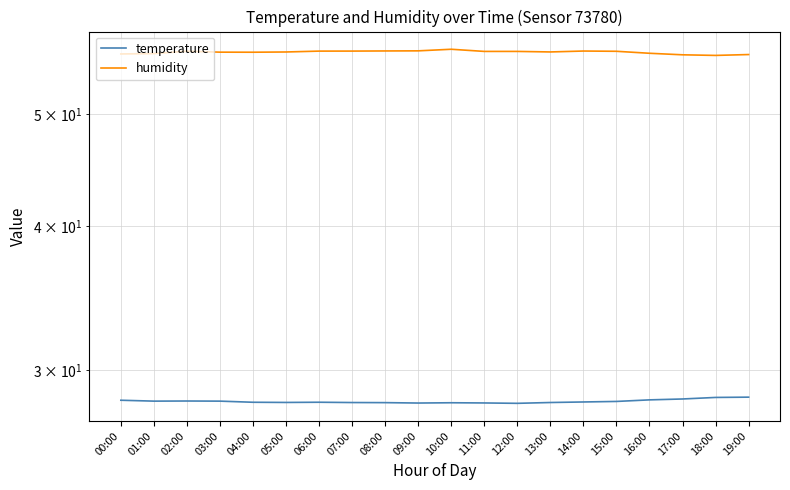

What is the sum of the humidity values at 13:00 and 11:00?

113.3